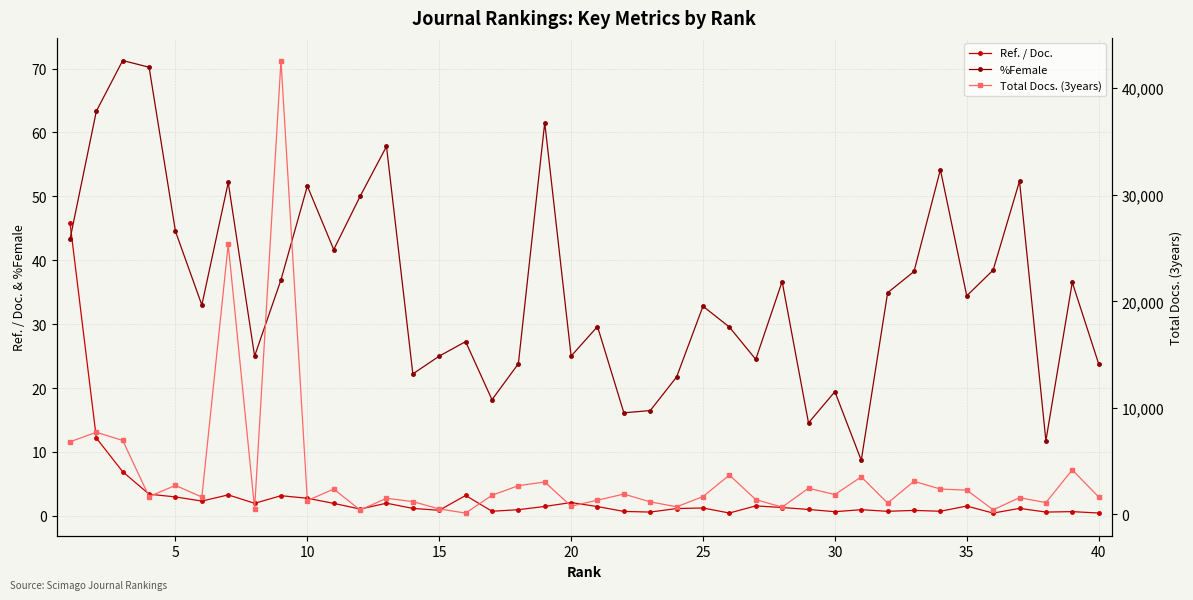

How many data points in Ref. / Doc. are above 1?

25